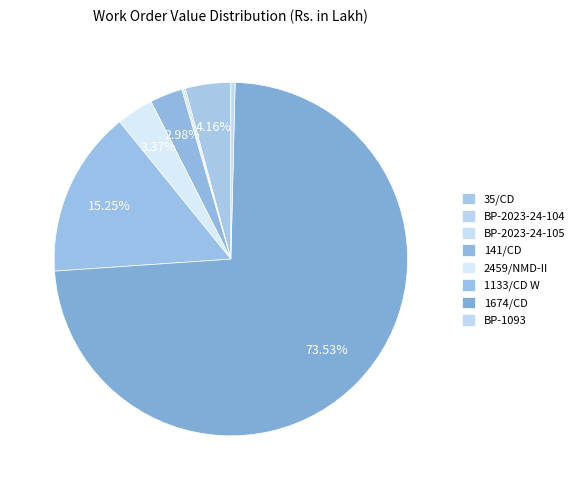

Rank the categories by value from lowest to highest.

BP-2023-24-104, BP-2023-24-105, BP-1093, 141/CD, 2459/NMD-II, 35/CD, 1133/CD W, 1674/CD